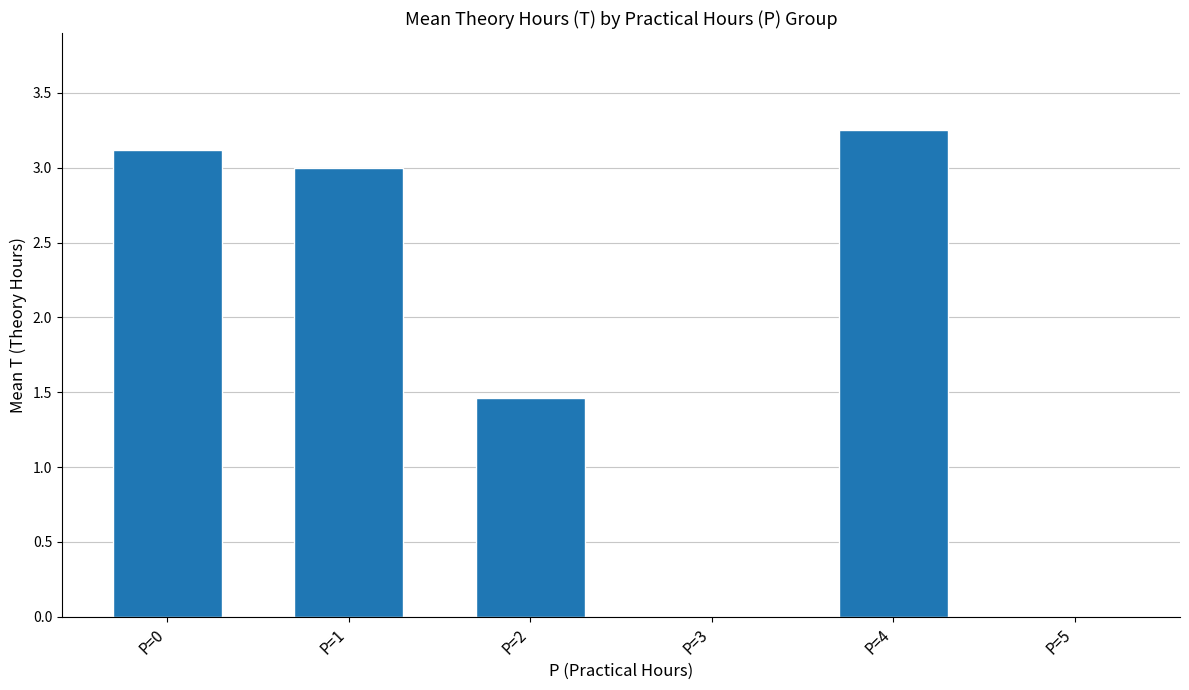

At which label is the value closest to 1?

P=2